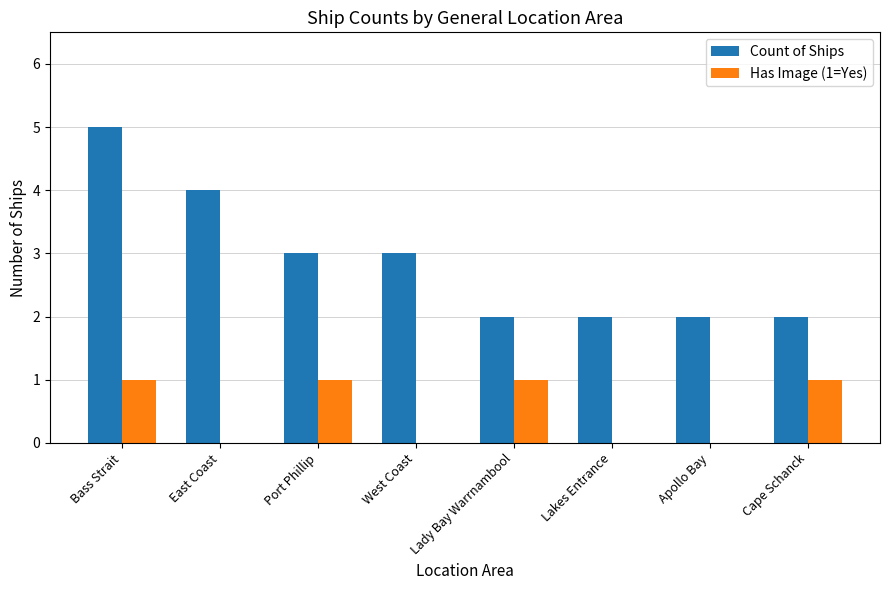

Which label corresponds to the largest value in the chart?

Bass Strait